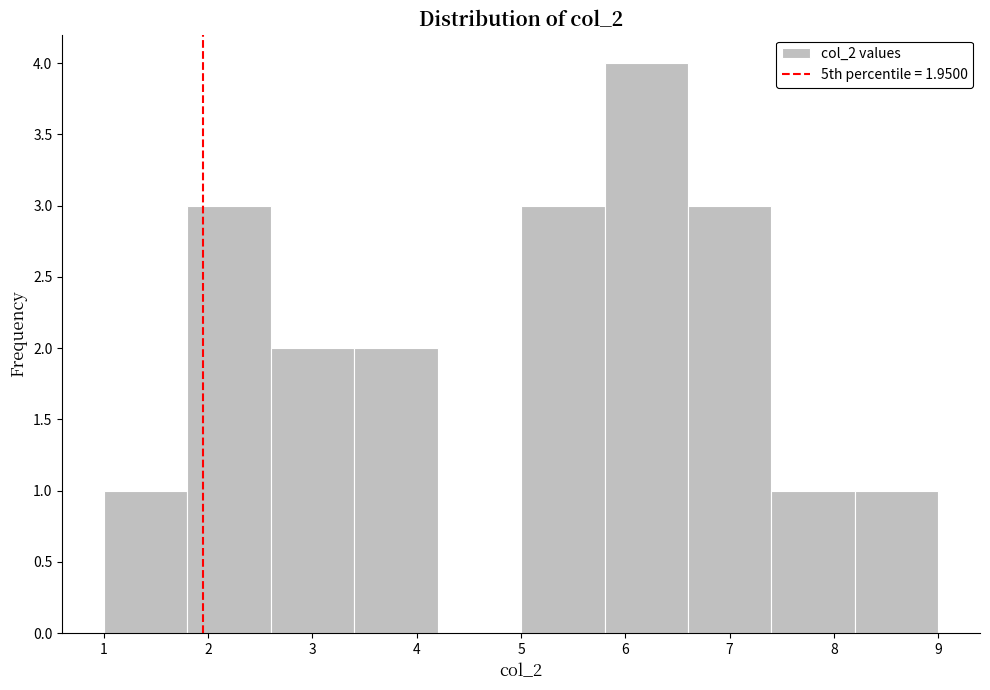

Reading left to right, list every bar in this chart as the range it spans on the x-axis followed by its height. The values are not printed on the chart, so give them approximately, as read against the axis.

1.0 to 1.8: 1
1.8 to 2.6: 3
2.6 to 3.4: 2
3.4 to 4.2: 2
4.2 to 5.0: 0
5.0 to 5.8: 3
5.8 to 6.6: 4
6.6 to 7.4: 3
7.4 to 8.2: 1
8.2 to 9.0: 1